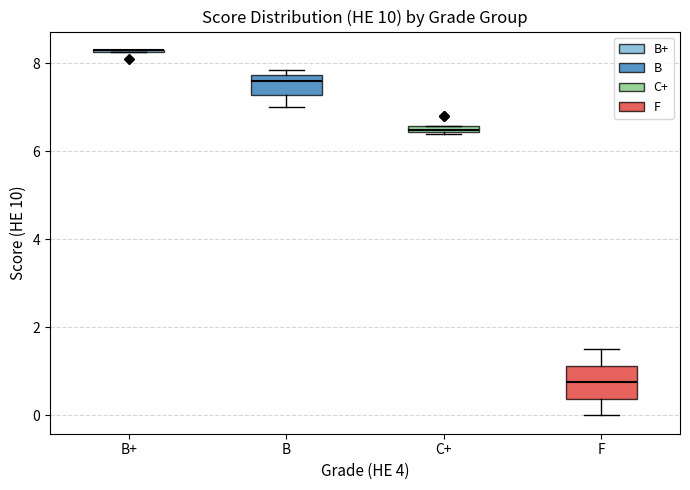

Comparing the boxes themselves (not the whiskers), which one is the tallest?

F